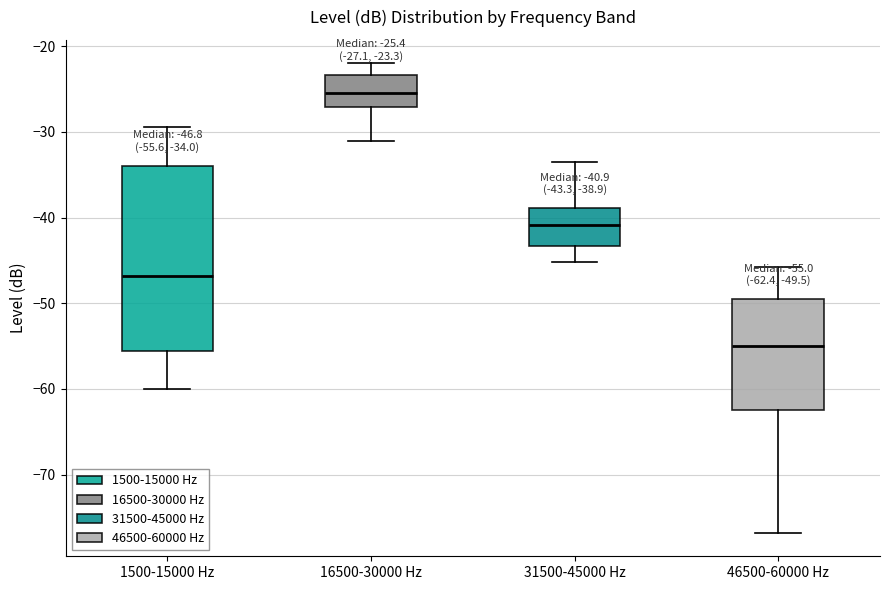

Which box is the tallest, from its lower edge to its upper edge?

1500-15000 Hz